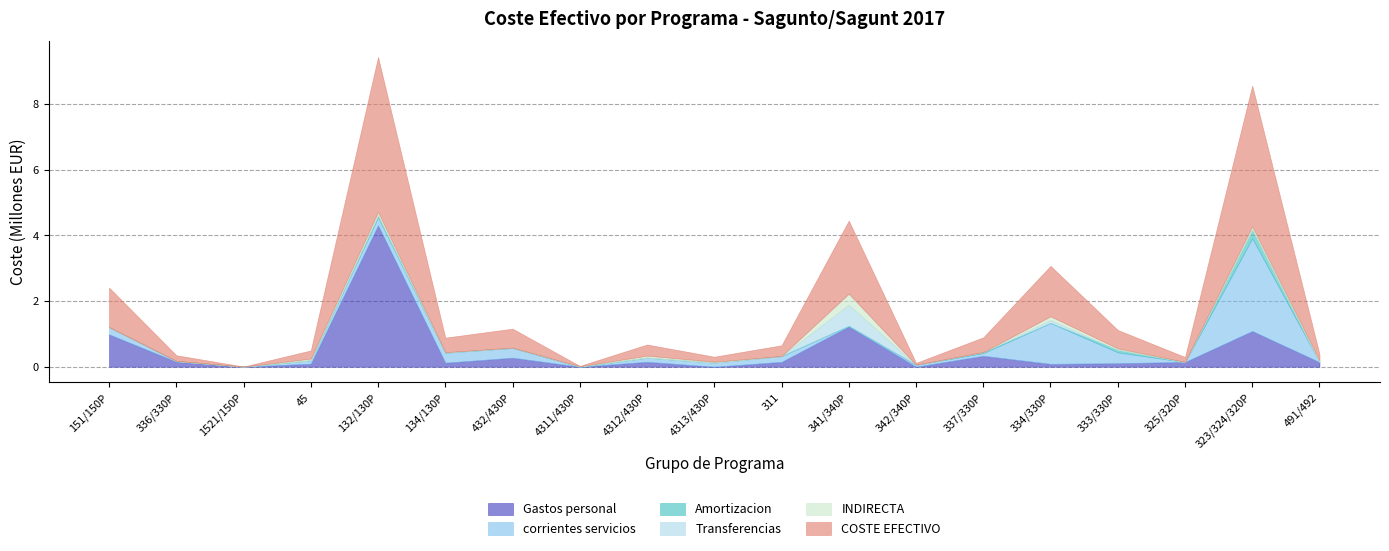

What is the maximum value for Amortizacion?

271907.0